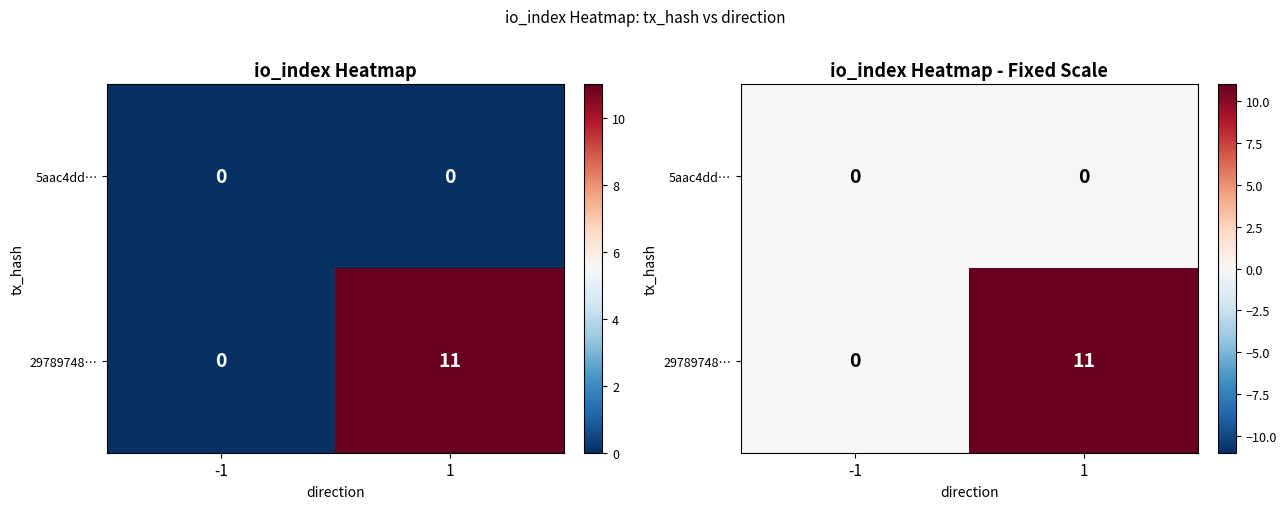

Is it true that 5aac4dd… equals 0 at -1?

True